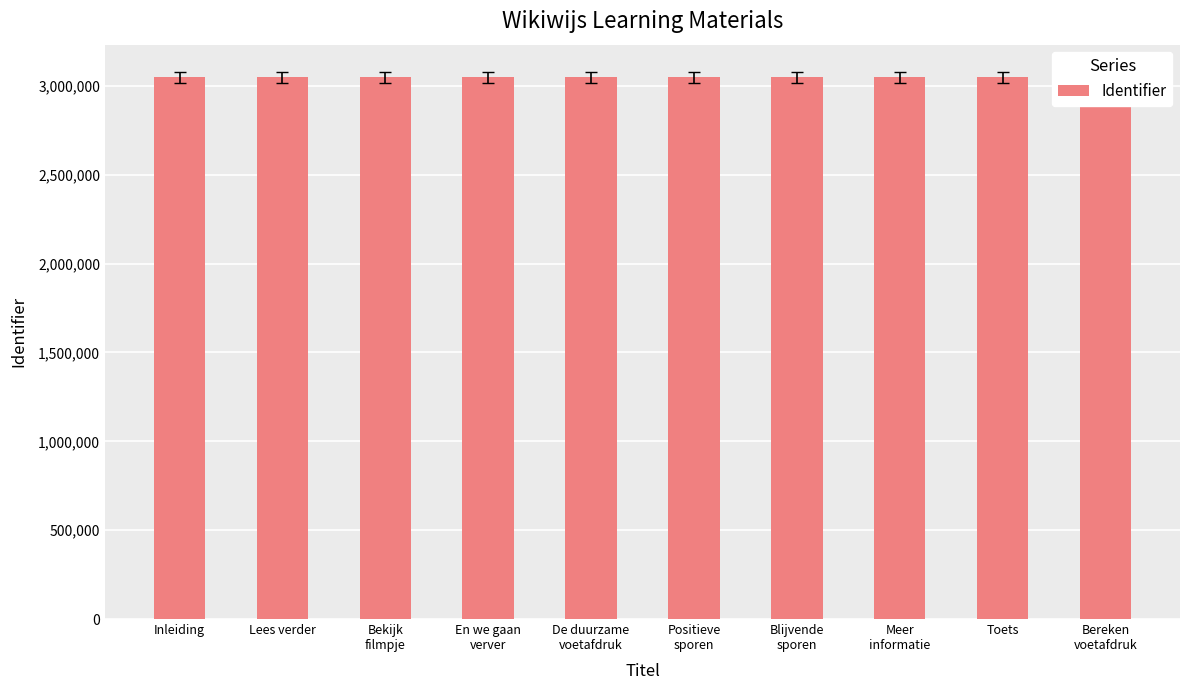

What is the label of the 7th bar from the right?

En we gaan
verver